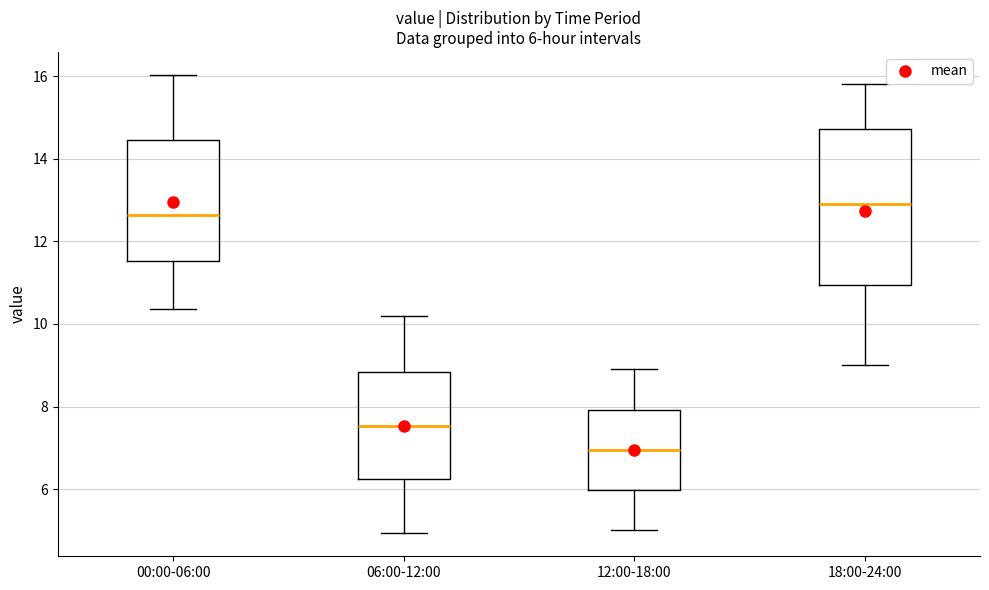

Comparing the boxes themselves (not the whiskers), which one is the tallest?

18:00-24:00